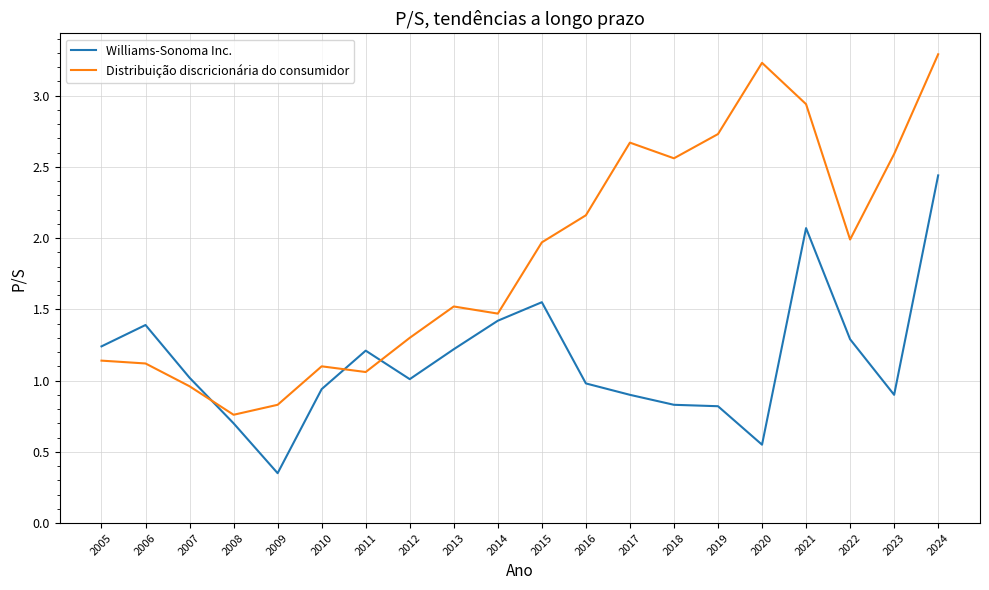

At which label does Distribuição discricionária do consumidor reach its minimum?

2008